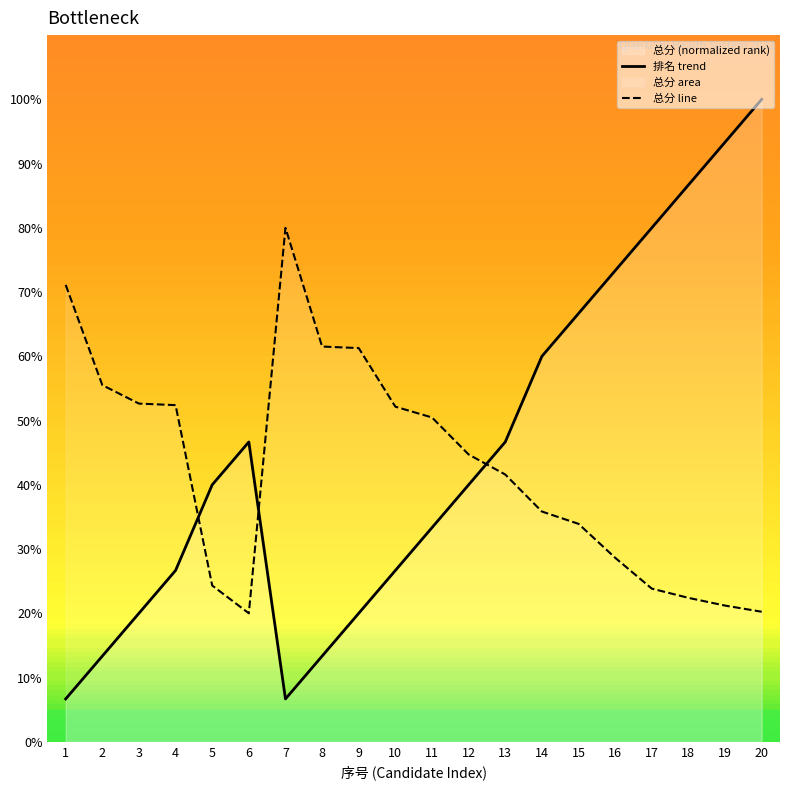

At which label does 总分 line first exceed 44?

1